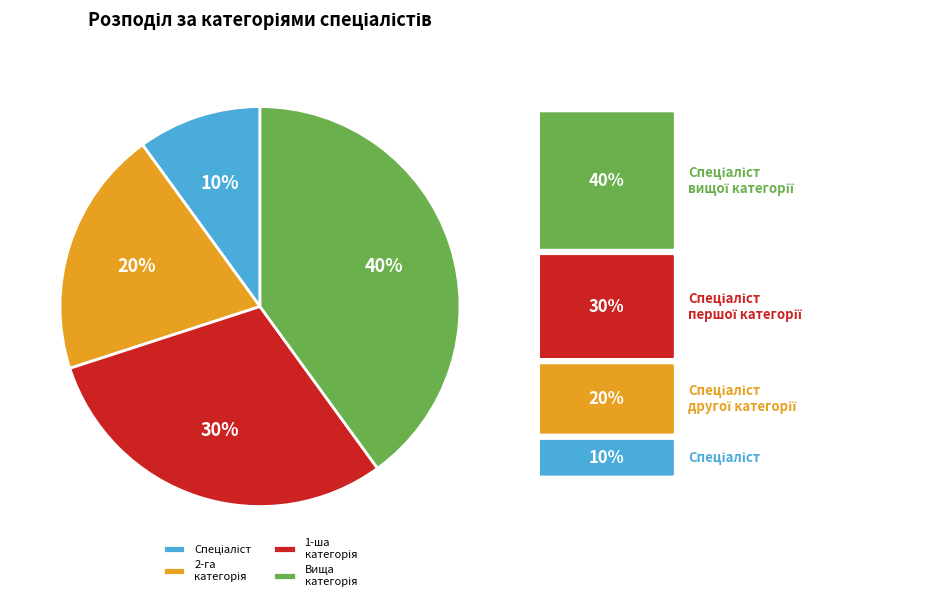

Is there any slice that represents more than half of the pie?

No